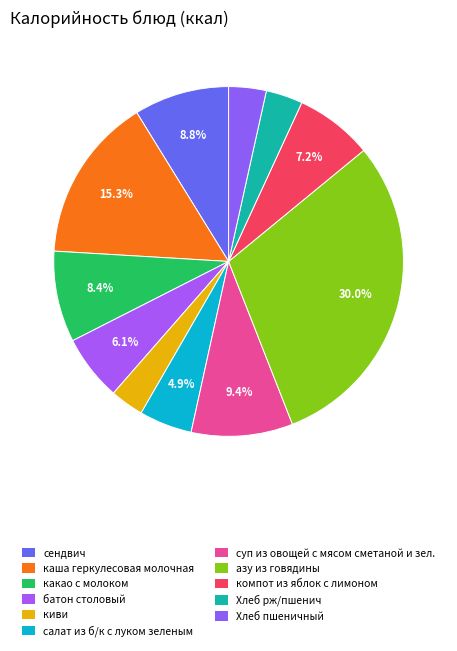

To the nearest percent, what is the difference between the суп из овощей с мясом сметаной и зел. and киви slice percentages?

6%